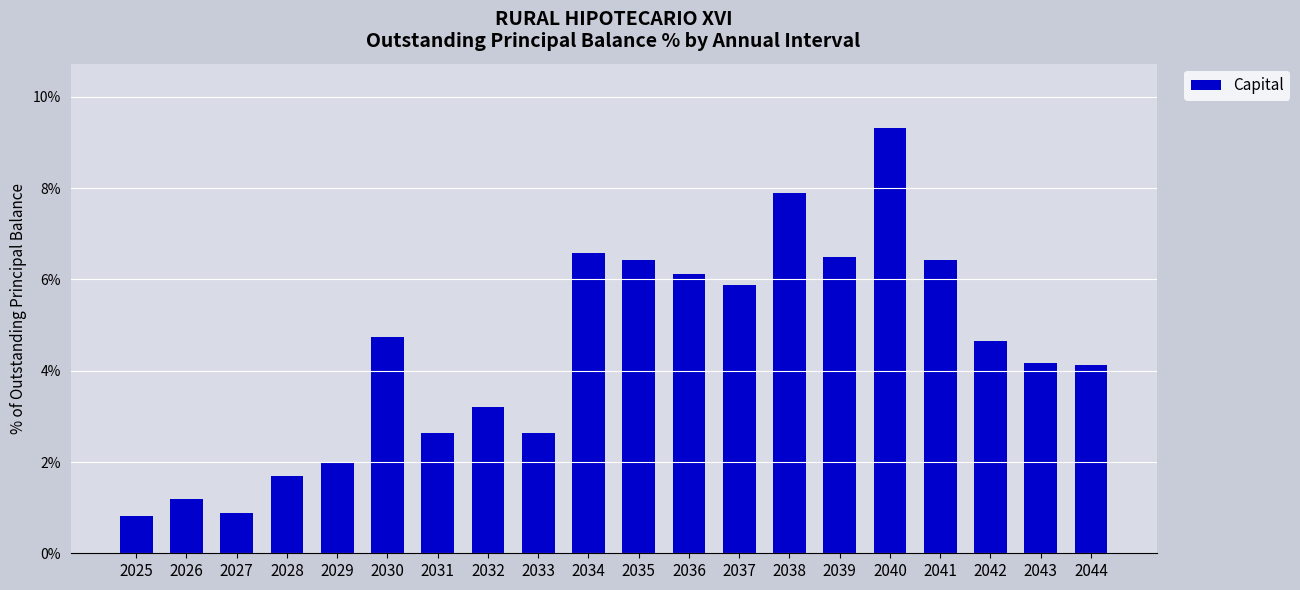

What is the sum of all values?

87.9